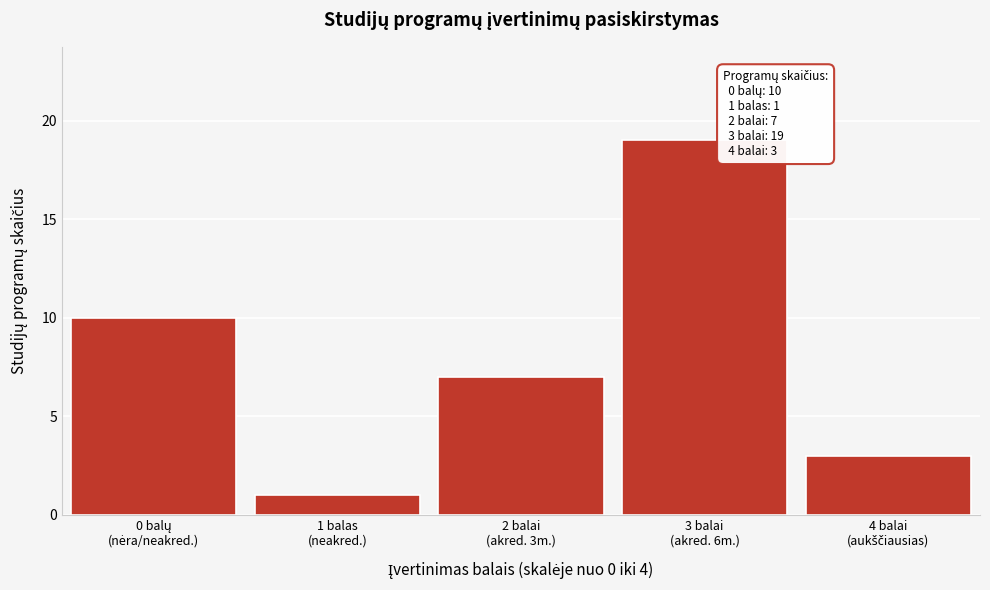

Reading left to right, extract all data points from this chart.

10	1	7	19	3